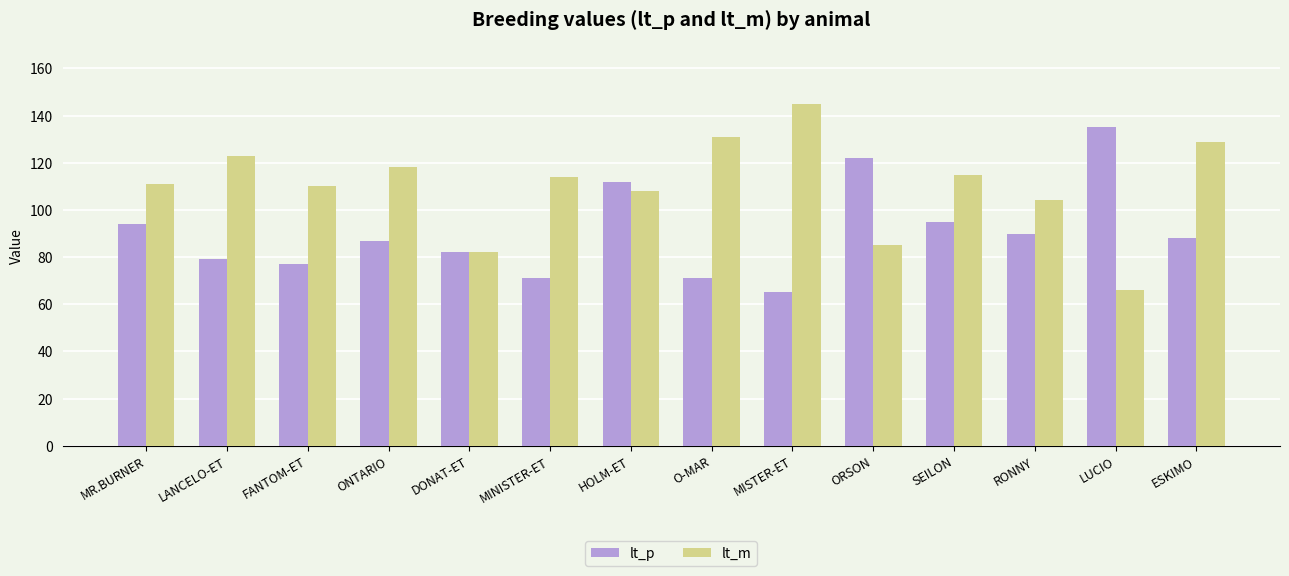

How many categories are shown in the chart?

14